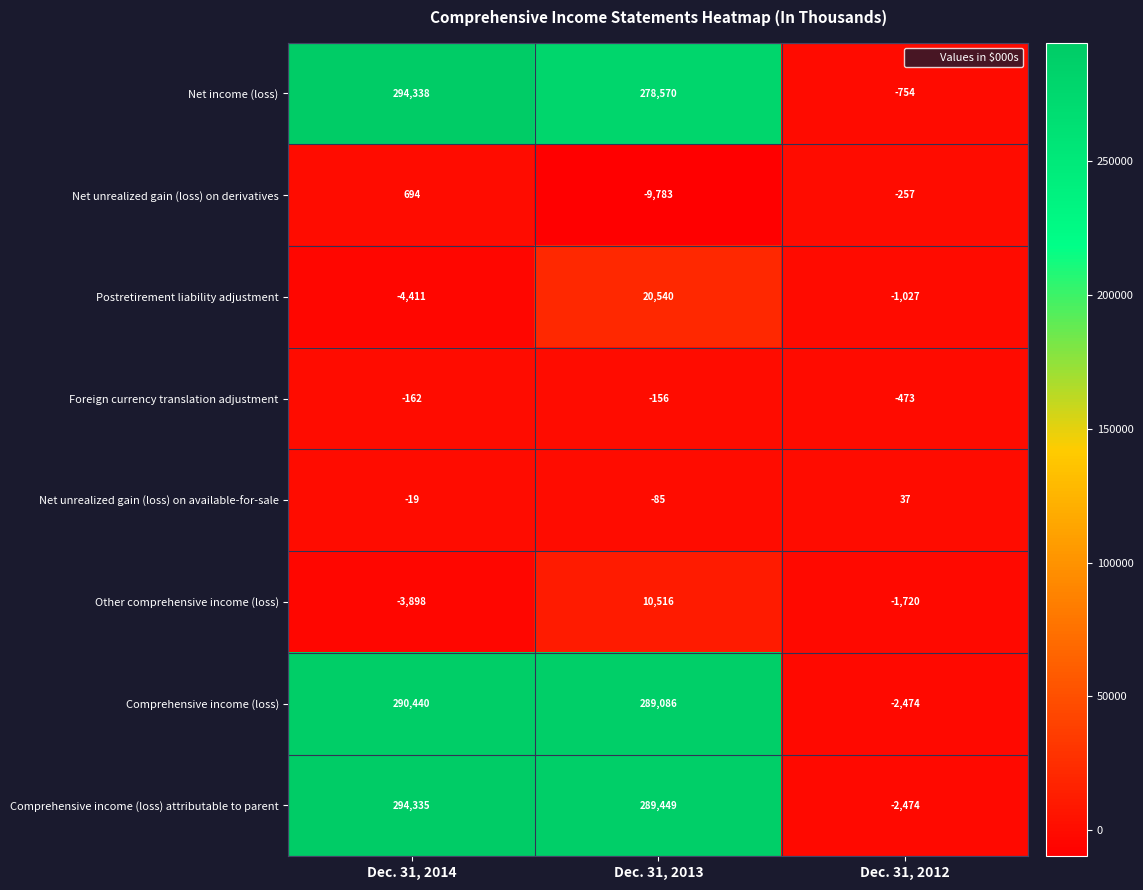

At which label does Postretirement liability adjustment first exceed -1027?

Dec. 31, 2013